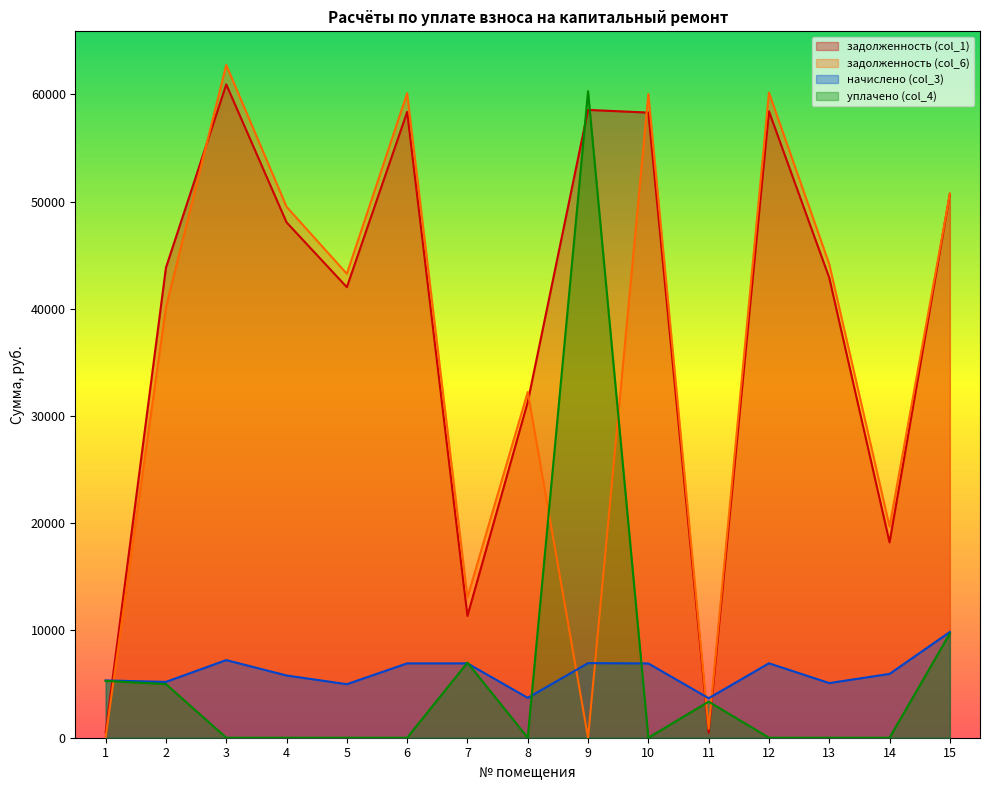

Reading left to right, what are all the values shown in this chart?

задолженность (col_1): 1=485.5	2=43831.2	3=60925.4	4=48060.5	5=42015.3	6=58358.2	7=11358.2	8=31308.0	9=58546.0	10=58295.5	11=485.2	12=58420.7	13=42892.0	14=18215.8	15=50722.4
задолженность (col_6): 1=40.3	2=40133.2	3=62735.2	4=49511.3	5=43263.4	6=60091.7	7=13091.7	8=32238.0	9=0.0	10=60027.1	11=836.7	12=60156.1	13=44166.1	14=19703.8	15=50722.4
начислено (col_3): 1=5341.9	2=5208.0	3=7239.1	4=5803.2	5=4992.2	6=6934.1	7=6934.1	8=3720.0	9=6956.4	10=6926.6	11=3682.8	12=6941.5	13=5096.4	14=5952.0	15=9858.0
уплачено (col_4): 1=5301.6	2=5000.0	3=0.0	4=0.0	5=0.0	6=0.0	7=7000.0	8=0.0	9=60285.1	10=0.0	11=3363.6	12=0.0	13=0.0	14=0.0	15=9716.2